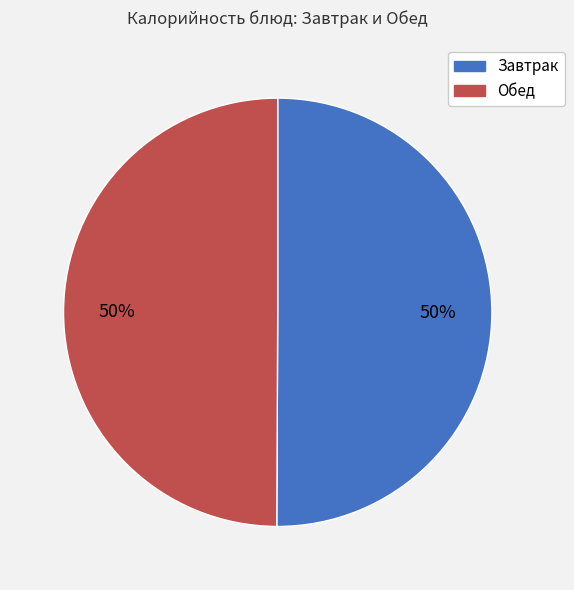

To the nearest percent, what is the average slice percentage?

50%